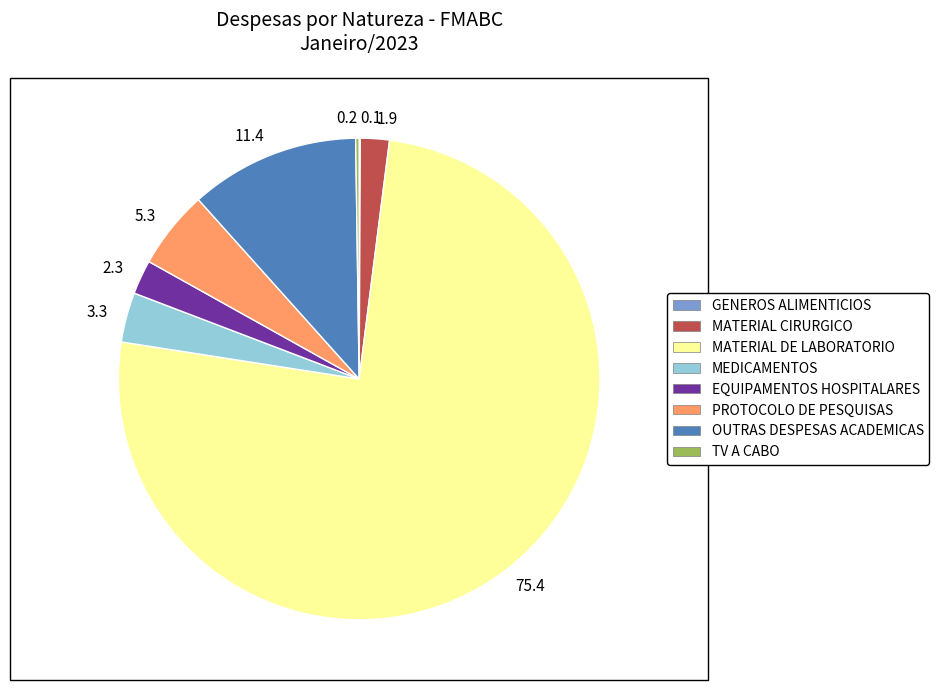

Is it true that 5.3 is 5% of the pie?

True